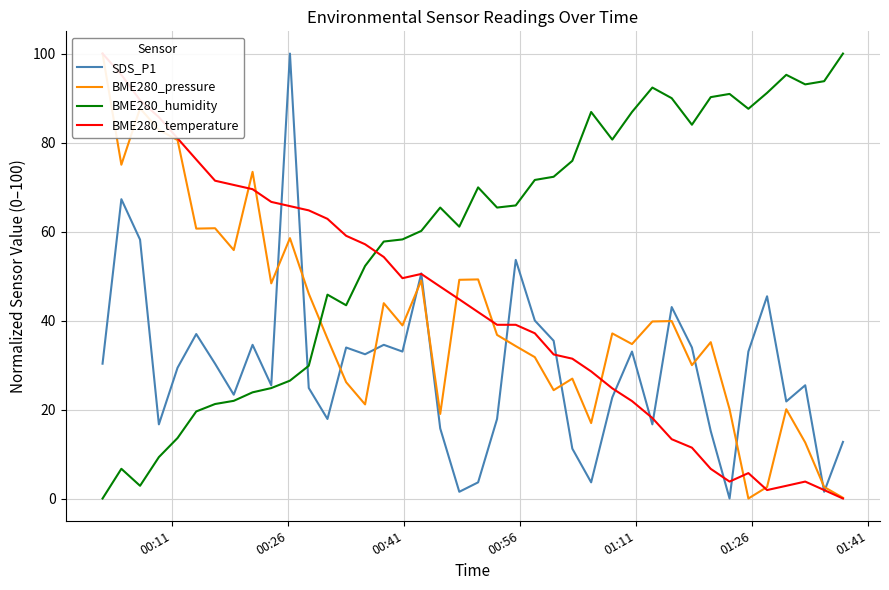

Which series has the widest spread of values?

SDS_P1